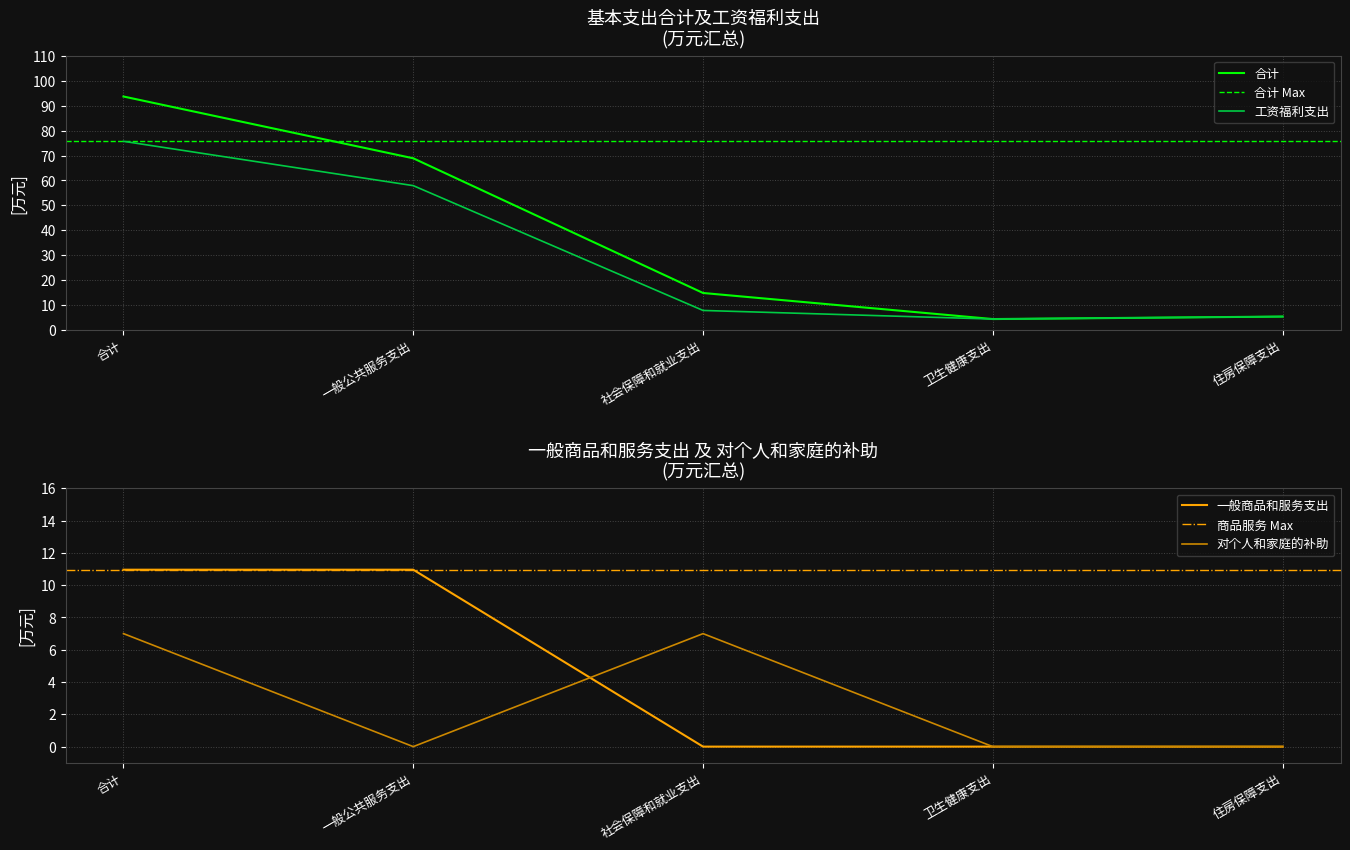

Reading left to right, list all the values displayed in this chart.

合计: 93.7	68.9	14.9	4.4	5.4
工资福利支出: 75.7	57.9	7.9	4.4	5.4
一般商品和服务支出: 11.0	11.0	0.0	0.0	0.0
对个人和家庭的补助: 7.0	0.0	7.0	0.0	0.0